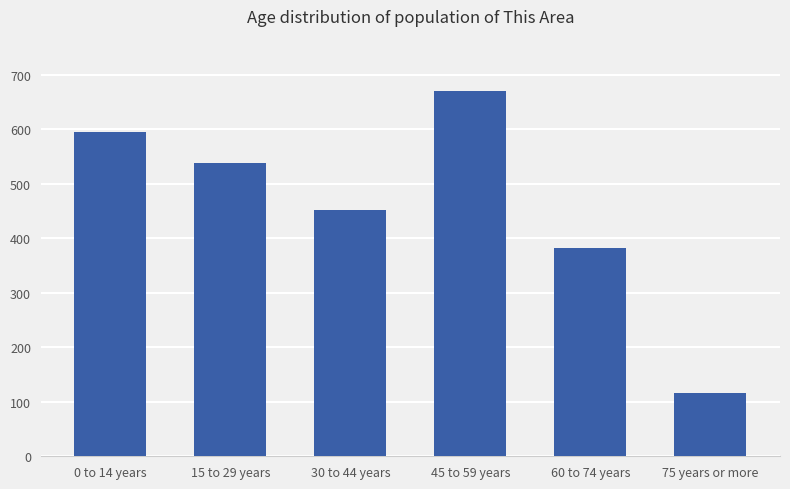

Rank the categories by value from lowest to highest.

75 years or more, 60 to 74 years, 30 to 44 years, 15 to 29 years, 0 to 14 years, 45 to 59 years